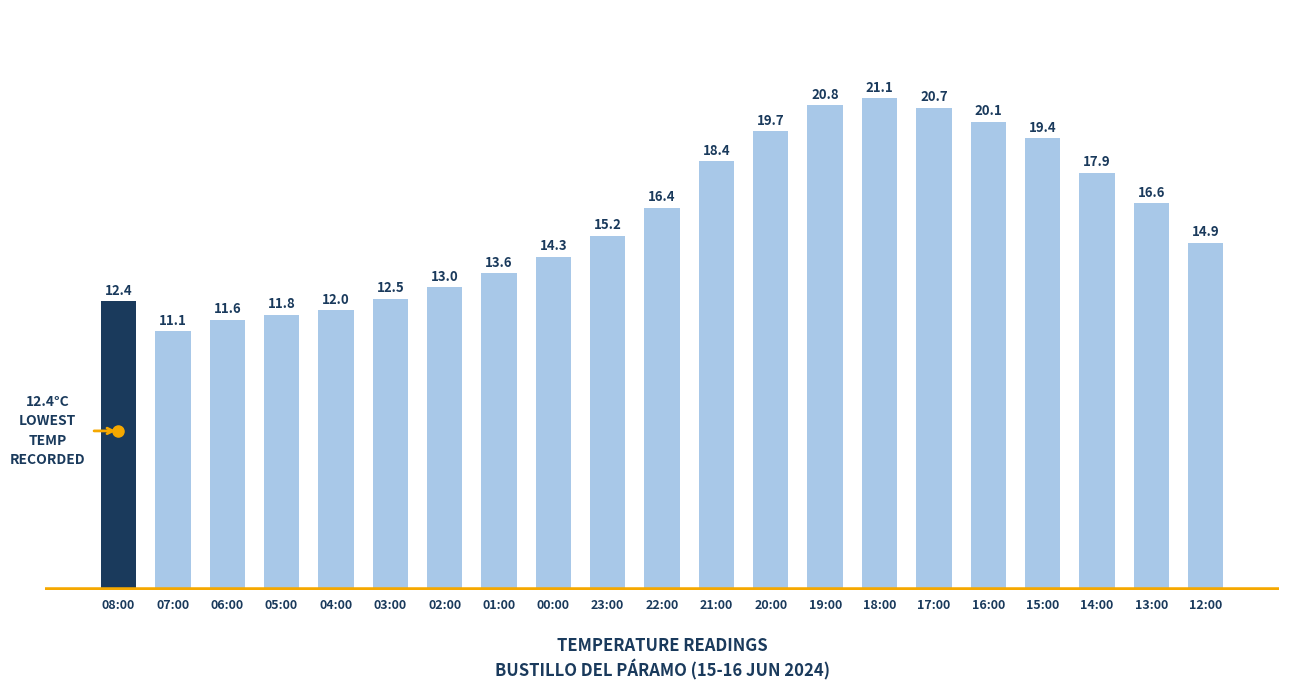

Reading left to right, list all the values displayed in this chart.

12.4	11.1	11.6	11.8	12.0	12.5	13.0	13.6	14.3	15.2	16.4	18.4	19.7	20.8	21.1	20.7	20.1	19.4	17.9	16.6	14.9